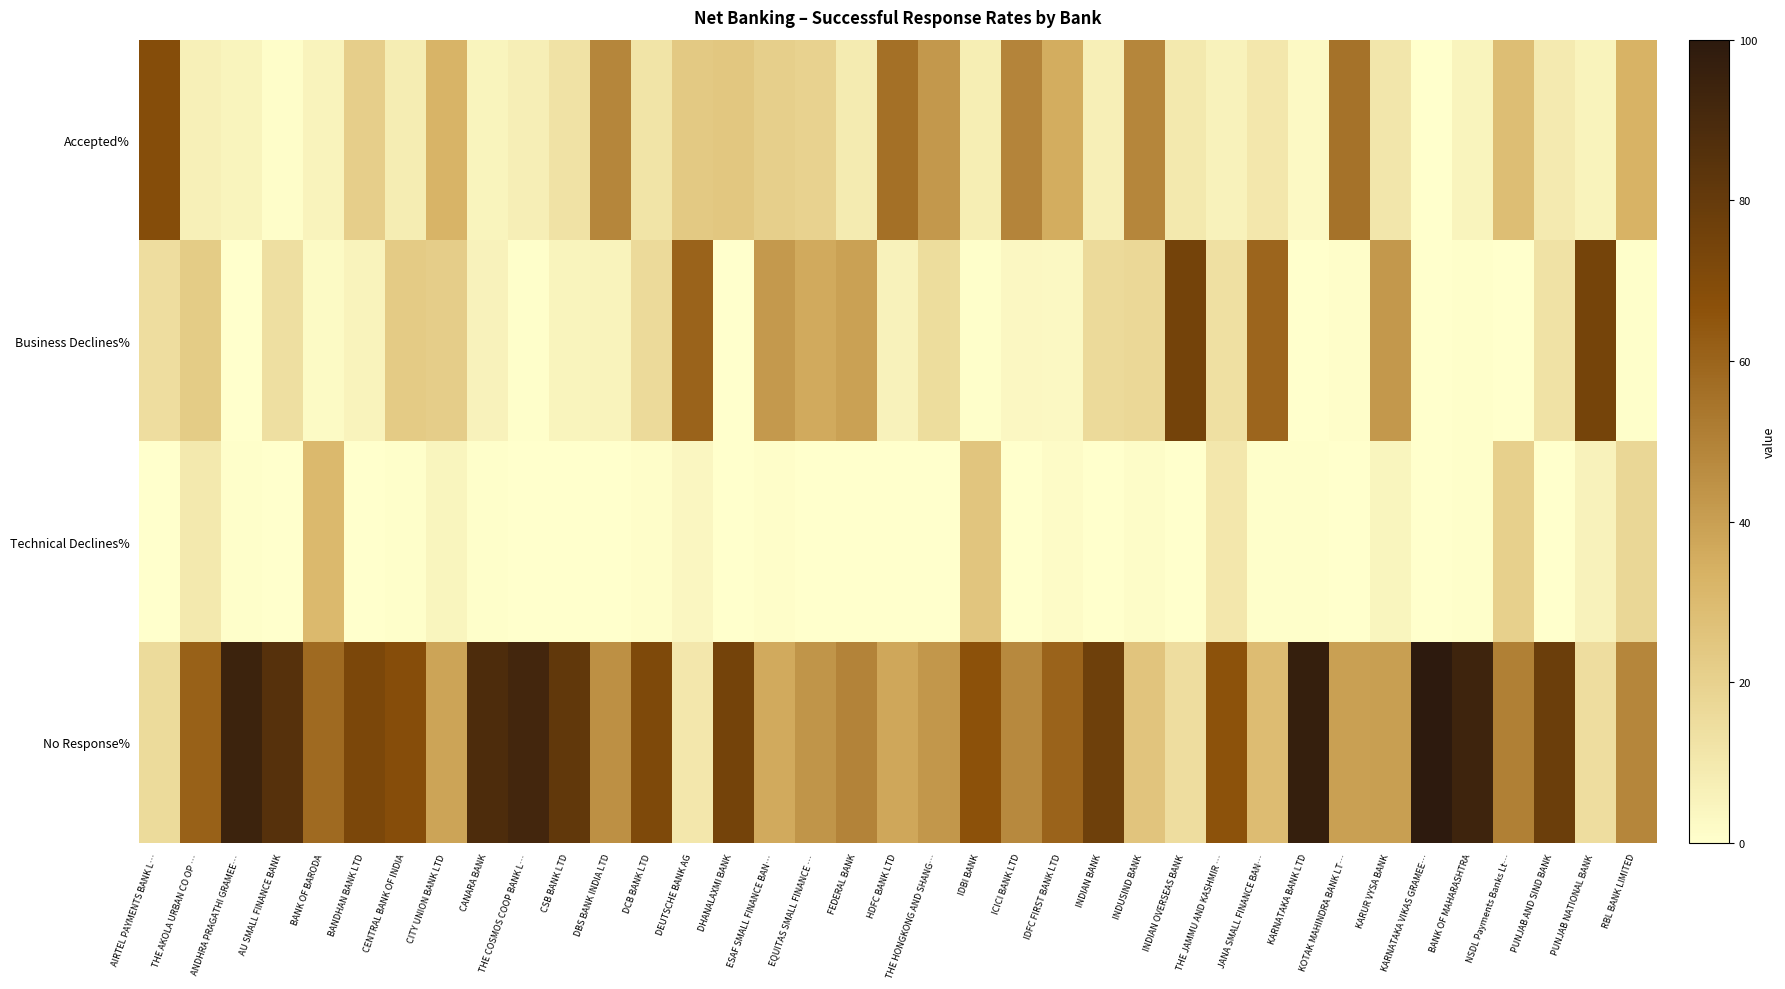

Rank the series at THE AKOLA URBAN CO OP … from highest to lowest value.

No Response%, Business Declines%, Technical Declines%, Accepted%